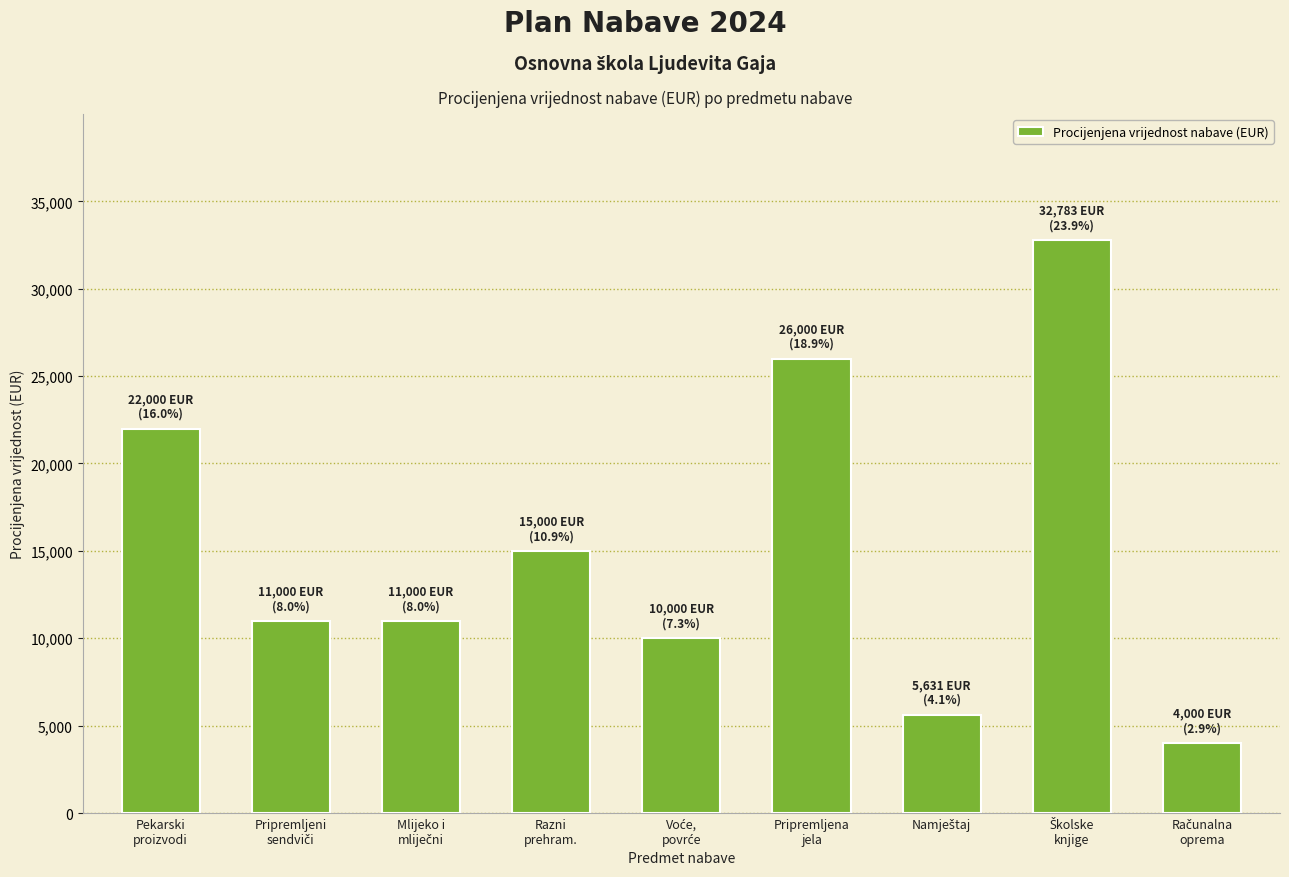

Reading left to right, what are all the values shown in this chart?

22000	11000	11000	15000	10000	26000	5631	32783	4000